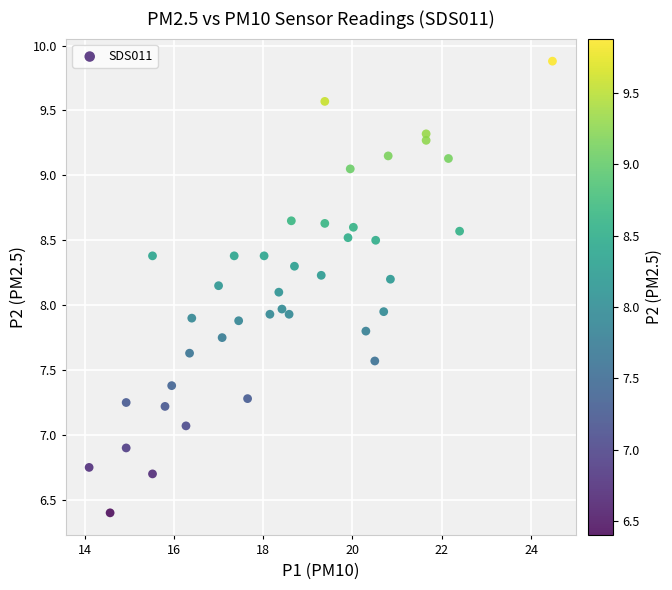

What is the range of X values (max minus min)?

10.4